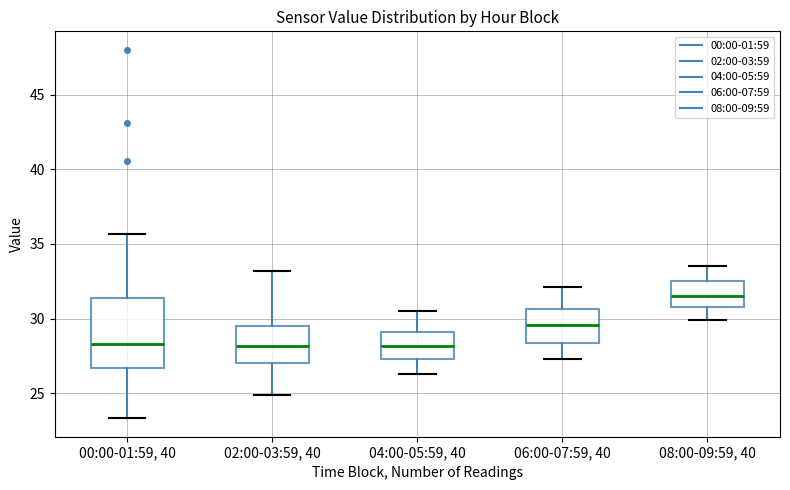

Which box is the tallest, from its lower edge to its upper edge?

00:00-01:59, 40